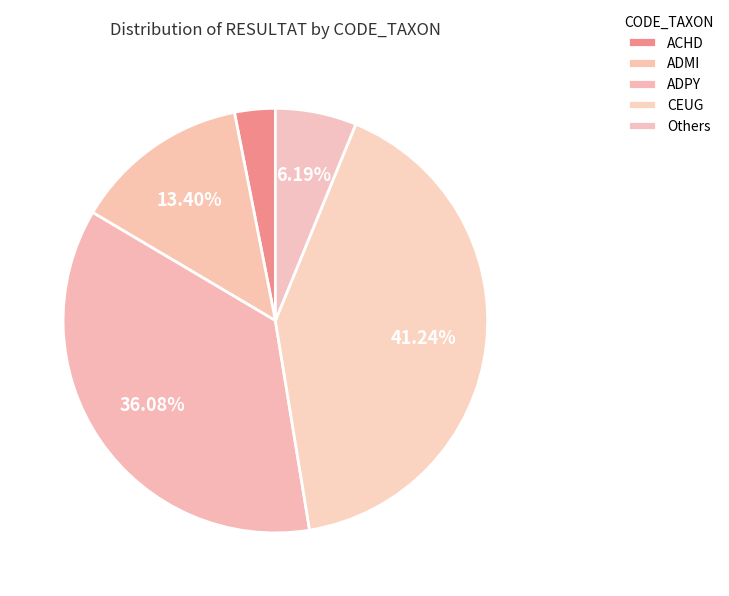

To the nearest percent, what is the average slice percentage?

20%